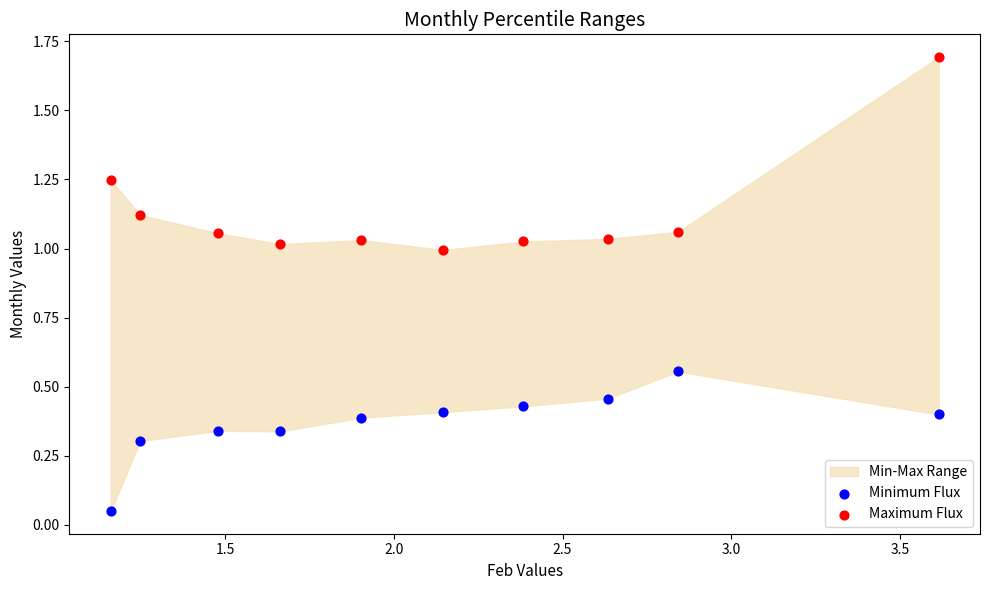

Which series has the largest Y range (max minus min)?

Maximum Flux